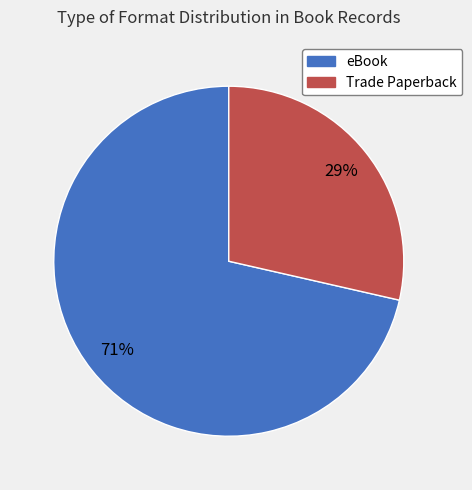

Is there a majority slice in this chart?

Yes